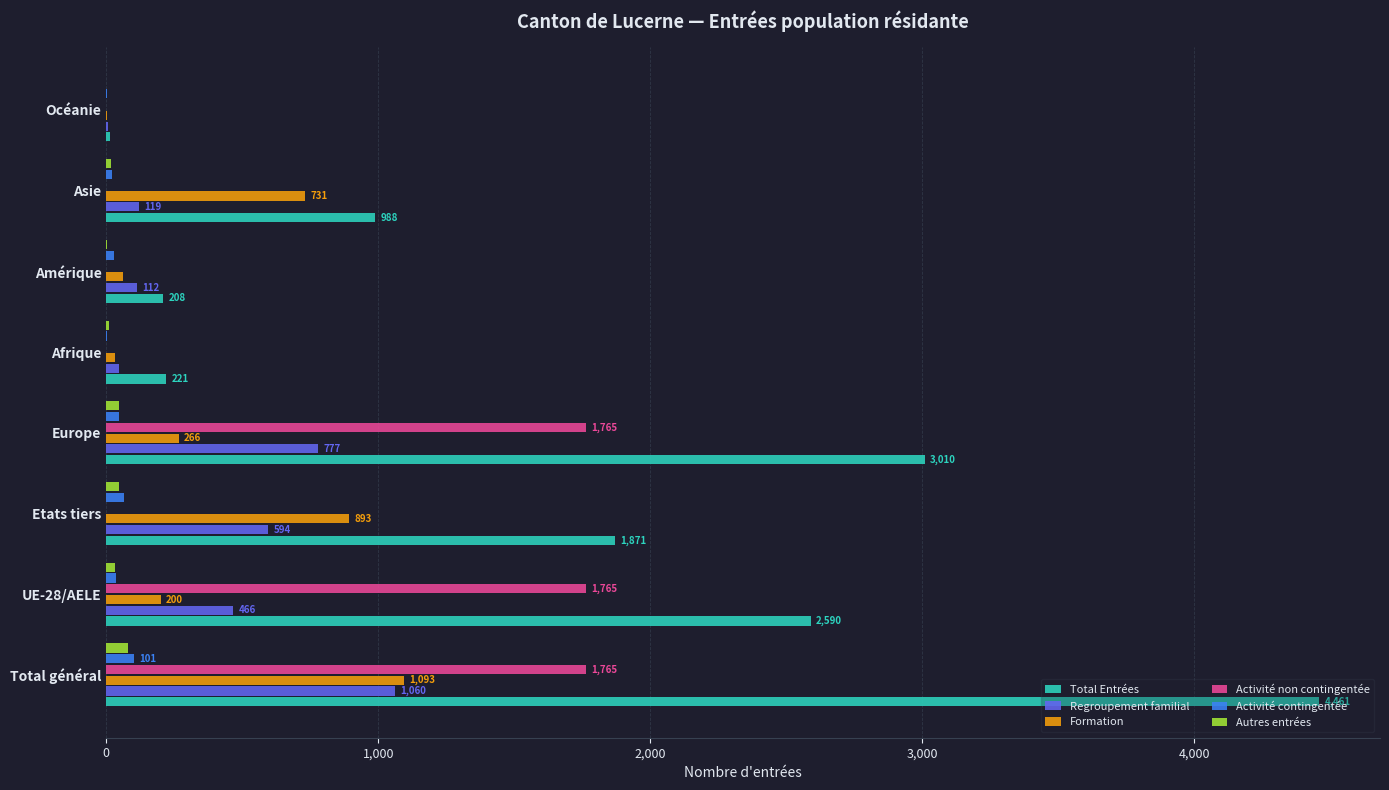

What is the highest value of the Regroupement familial series?

1060